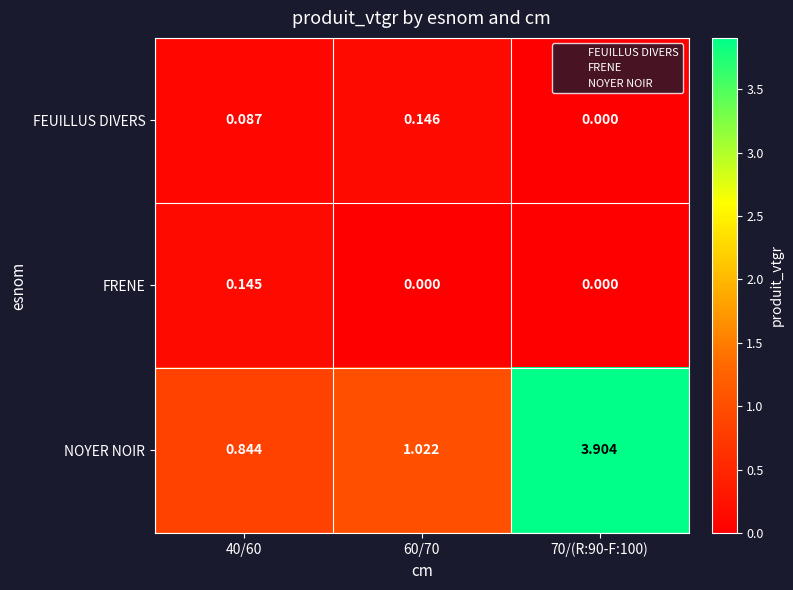

Between 60/70 and 70/(R:90-F:100), which series saw the biggest shift?

NOYER NOIR